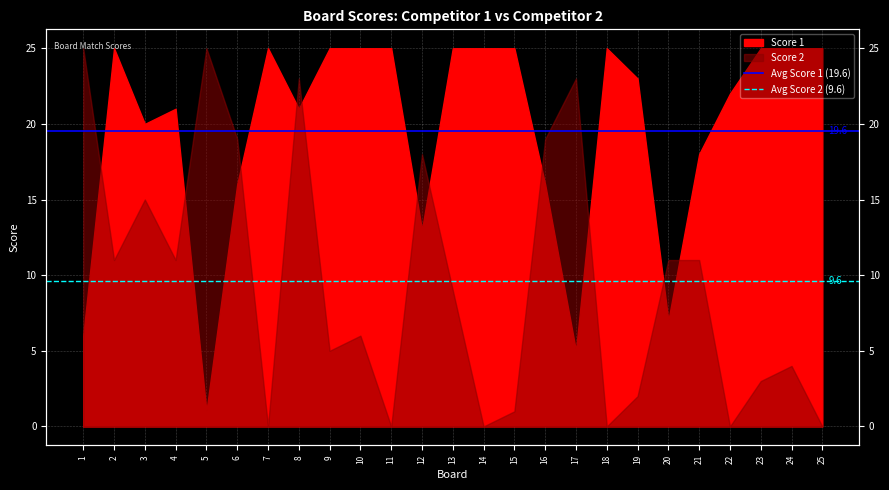

Is it true that Avg Score 2 (9.6) equals 9.6 at 1?

True